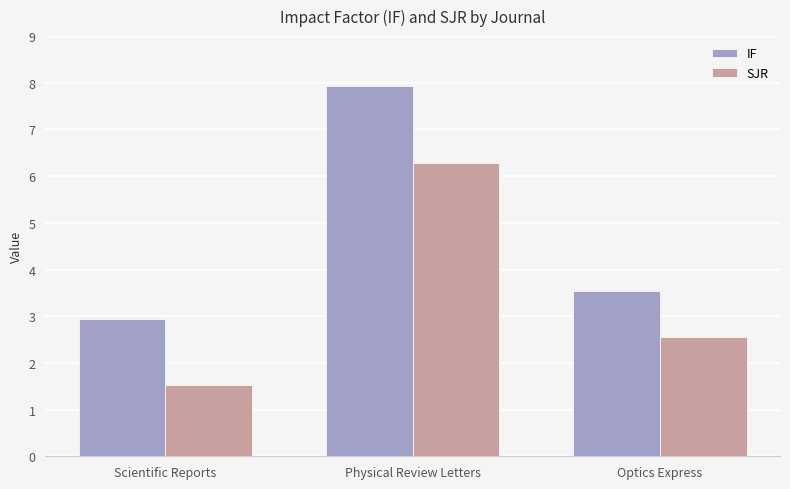

What is the label of the 1st bar from the left?

Scientific Reports